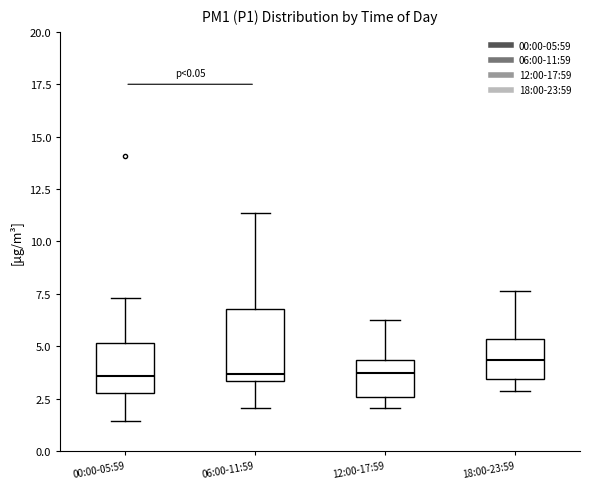

Reading left to right, read every box against the y-axis: the position of its median line, the range the box covers, and the ends of its whiskers. The values are not printed on the chart, so give them approximately, as read against the axis.

00:00-05:59: median 3.5, box 3.0 to 5.0, whiskers 1.5 to 7.5
06:00-11:59: median 3.5 (just above the box's lower edge), box 3.5 to 7.0, whiskers 2.0 to 11.5
12:00-17:59: median 3.5, box 2.5 to 4.5, whiskers 2.0 to 6.5
18:00-23:59: median 4.5, box 3.5 to 5.5, whiskers 3.0 to 7.5